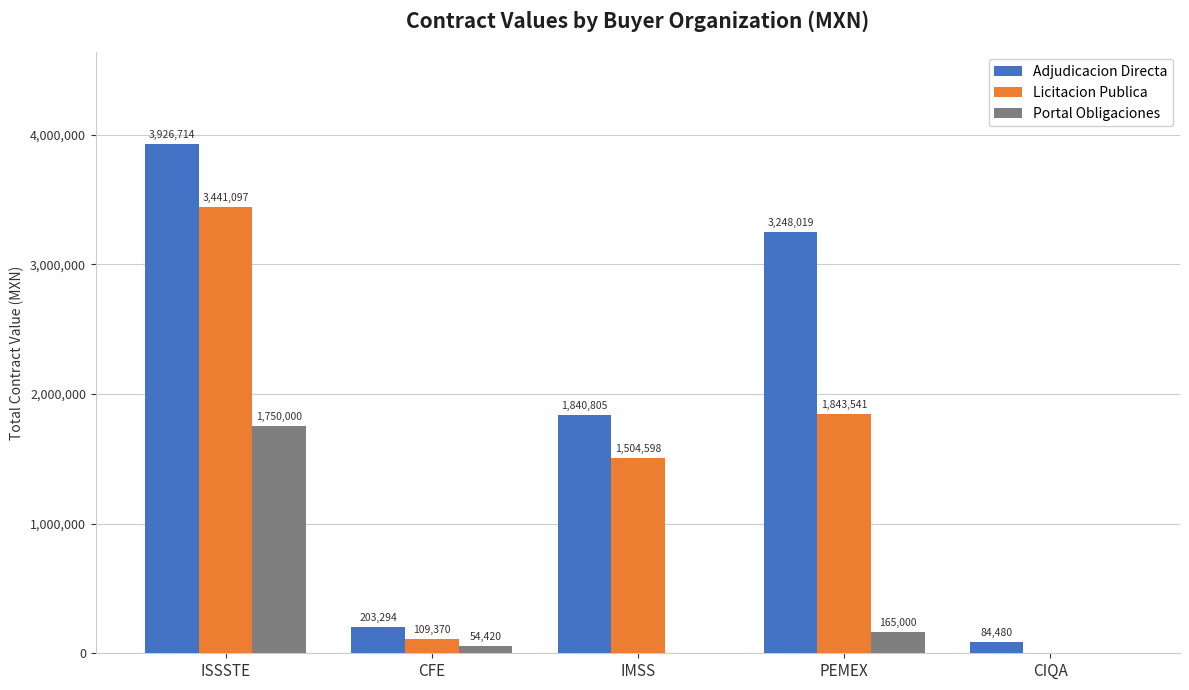

Between ISSSTE and IMSS, which series saw the biggest shift?

Adjudicacion Directa